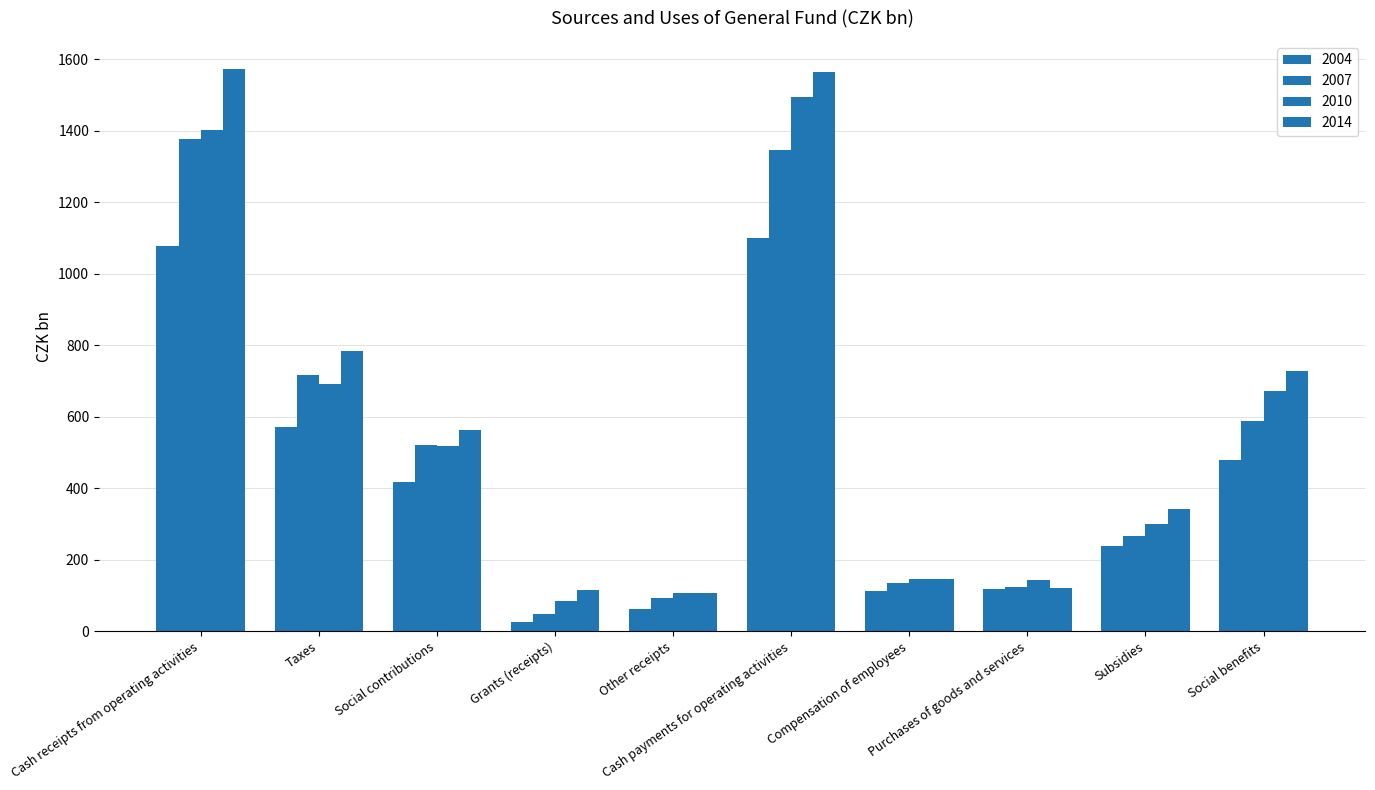

List the series in order of their overall mean, lowest first.

2004, 2007, 2010, 2014